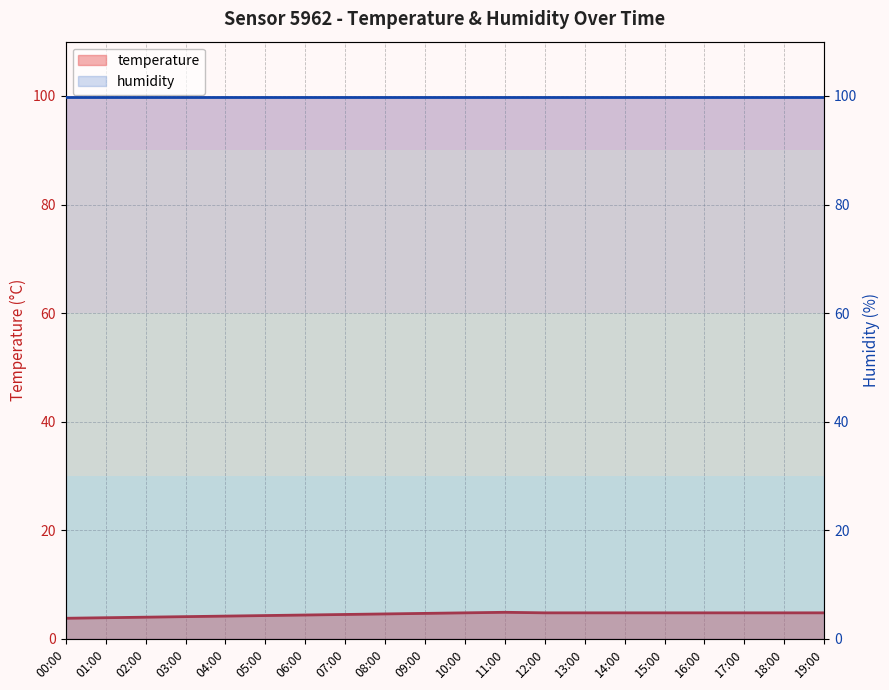

What is the change in value from 06:00 to 18:00?

+0.4